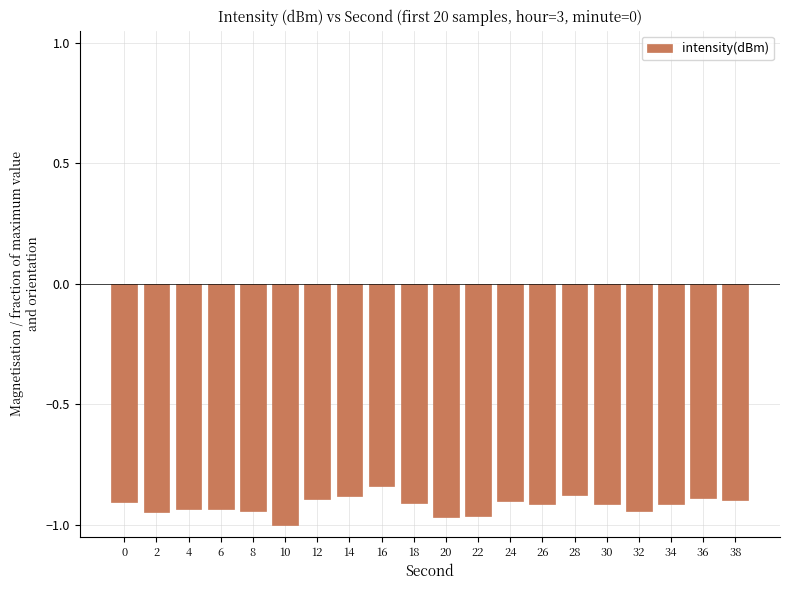

The value at 28 is -0.9. True or false?

True